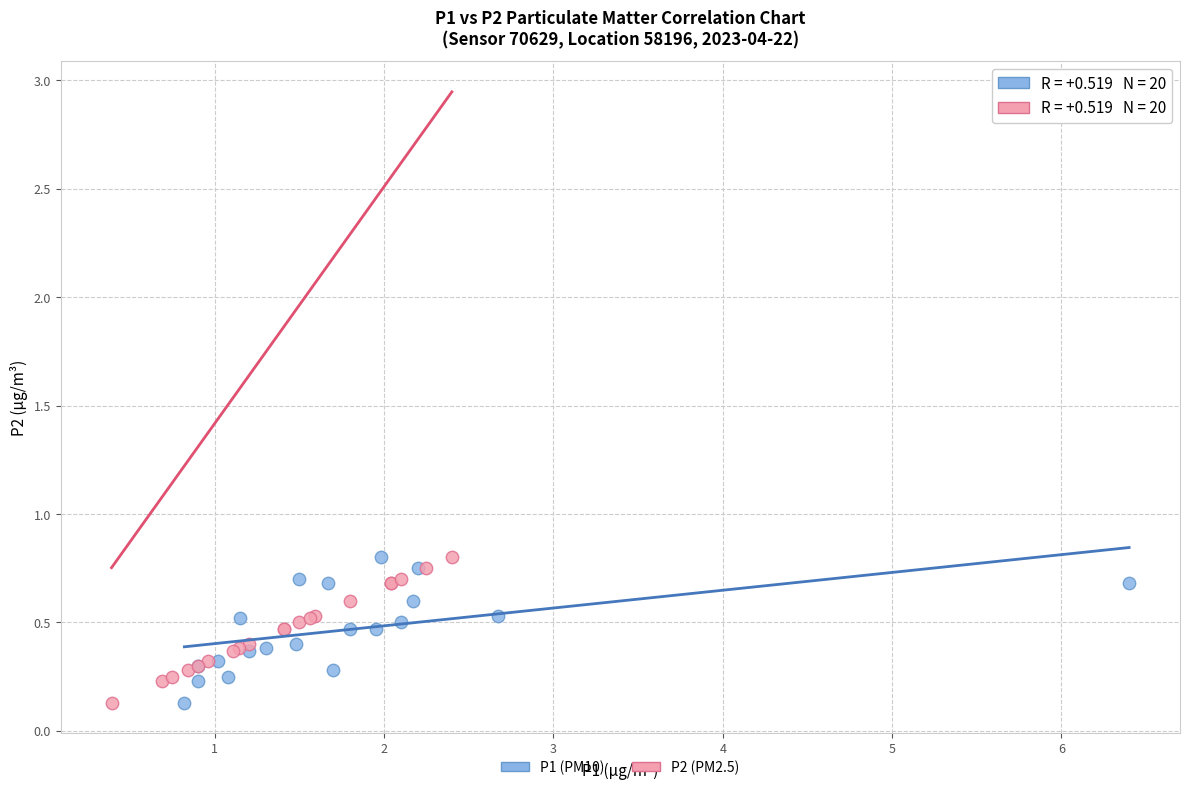

What are all the series names shown in the legend?

P1 (PM10), P2 (PM2.5)